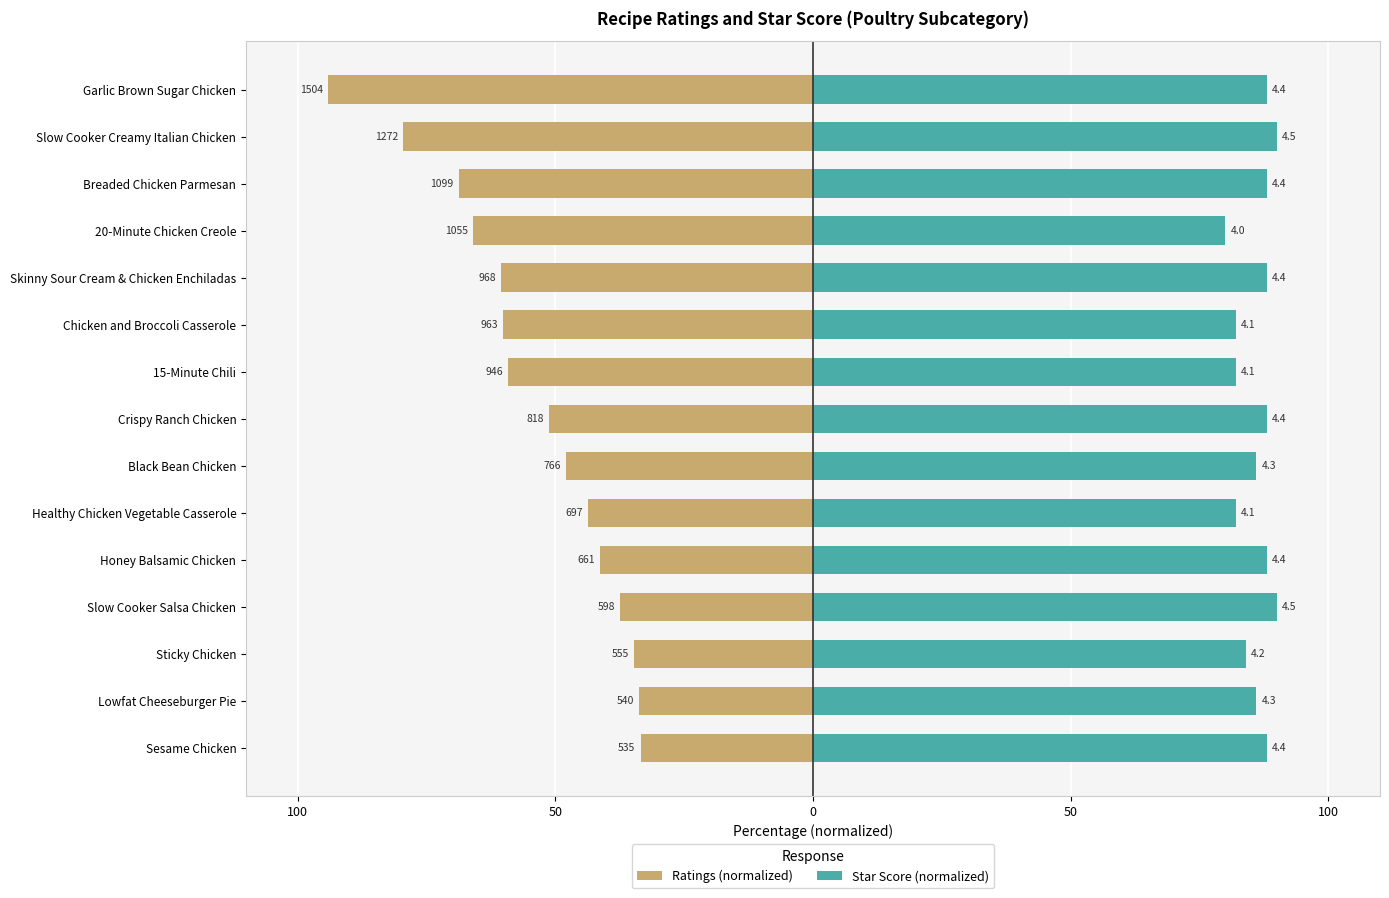

Is it true that Star Score (normalized) equals 88.0 at 100?

True